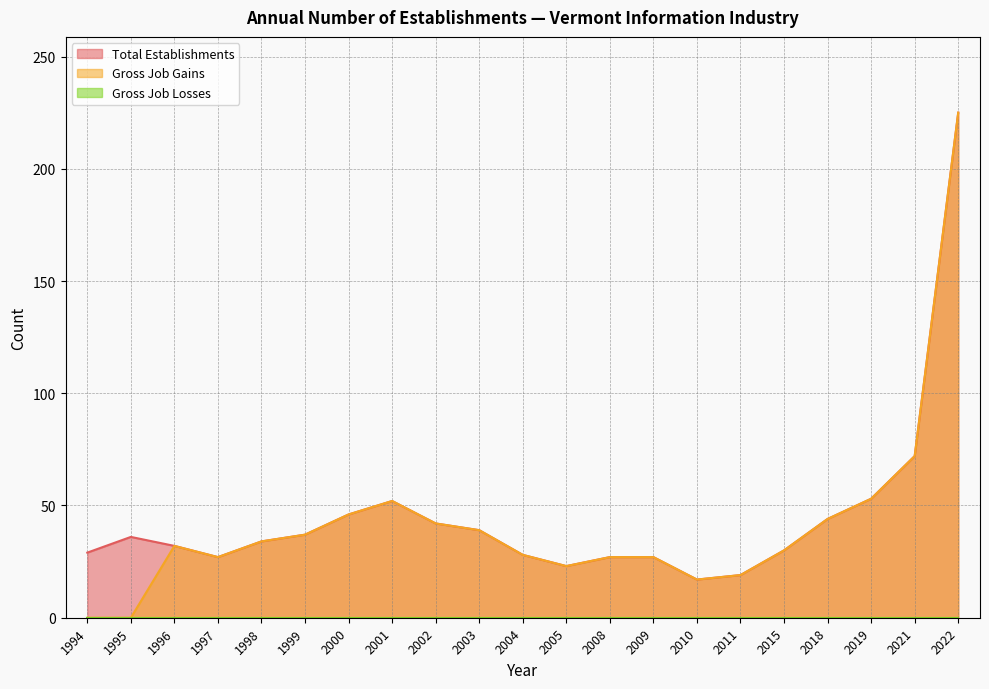

Does the chart display data point markers on the line(s)?

No